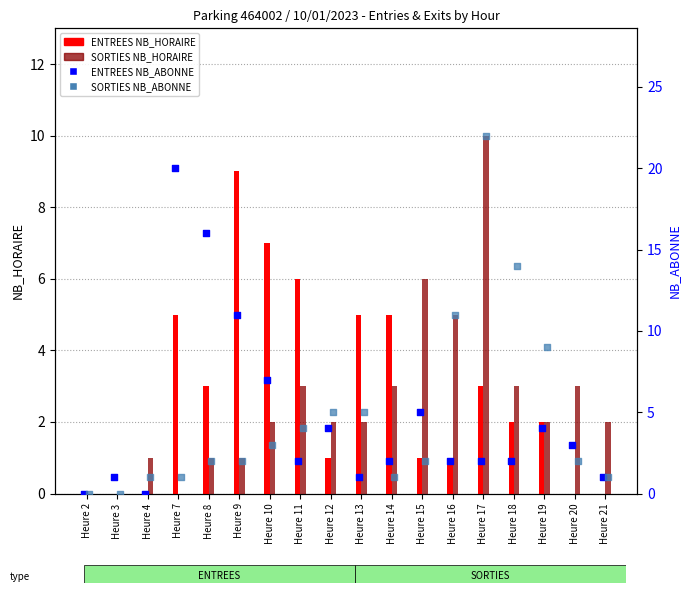

What are all the series names shown in the legend?

ENTREES NB_HORAIRE, SORTIES NB_HORAIRE, ENTREES NB_ABONNE, SORTIES NB_ABONNE